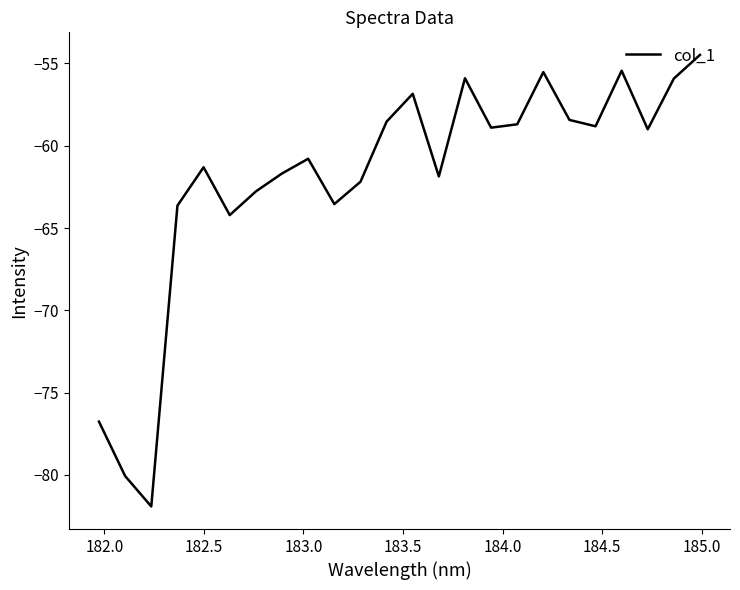

What is the smallest value displayed?

-81.9